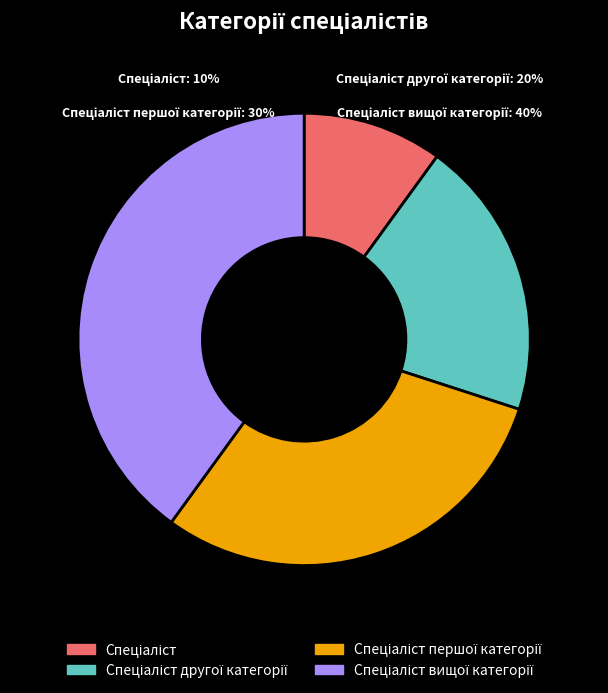

The Спеціаліст другої категорії slice represents 20% of the pie. True or false?

True